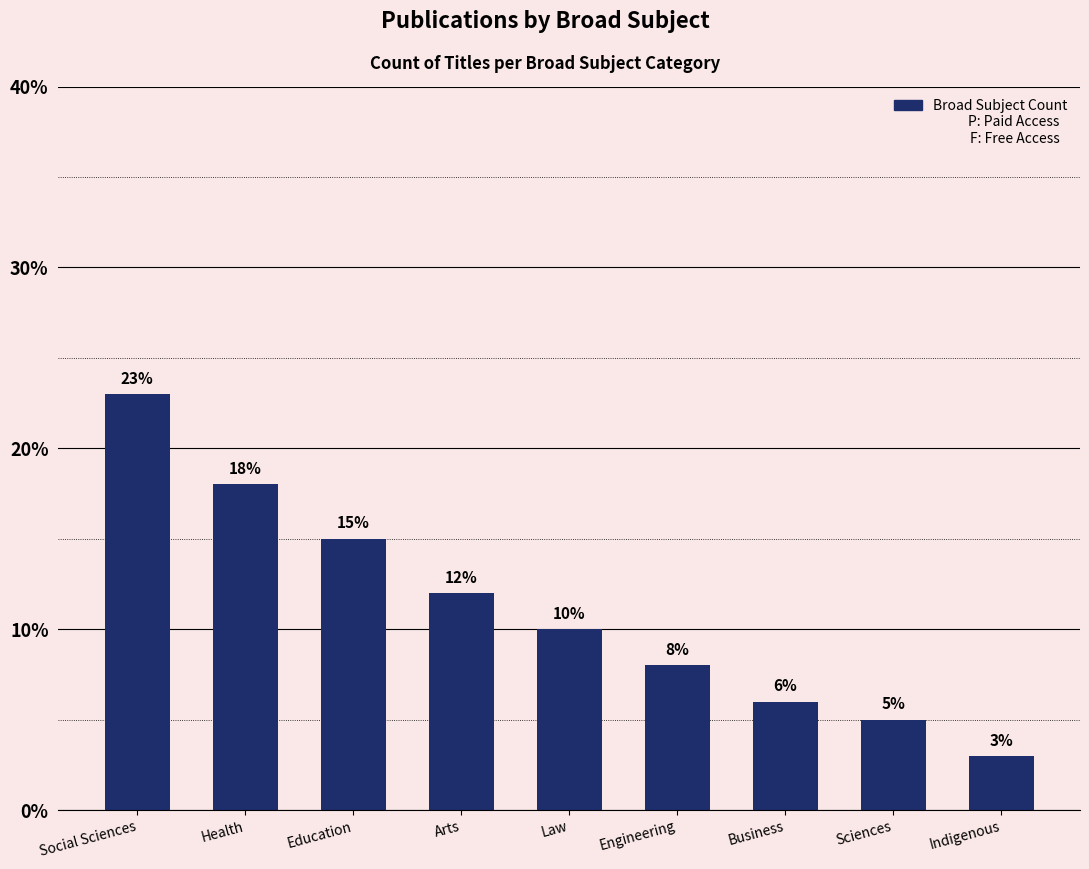

What is the difference between the maximum and minimum values?

20